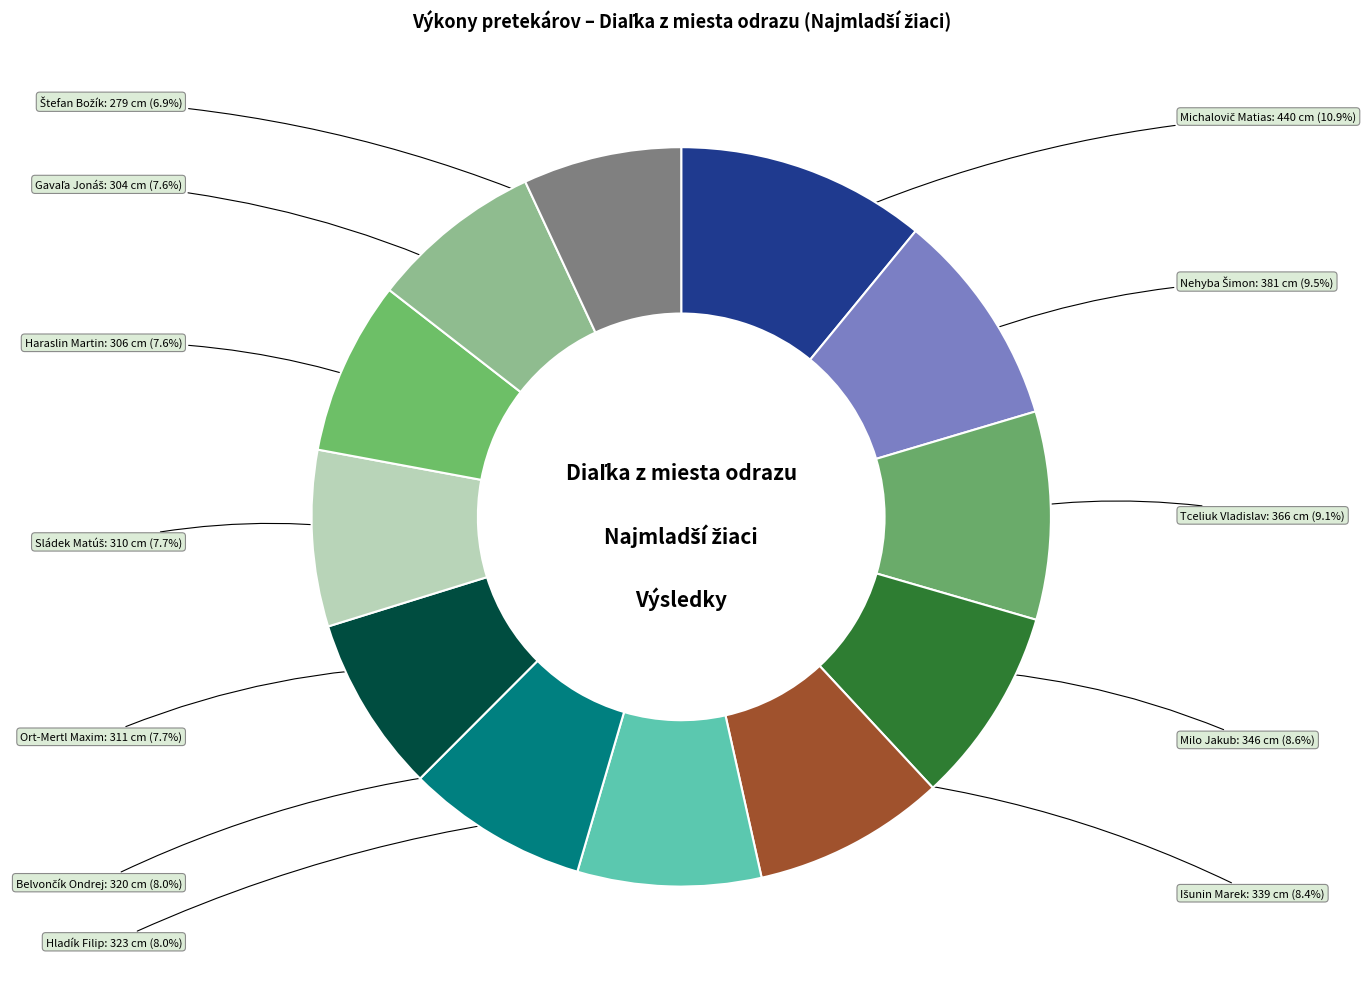

Does any single category account for the majority?

No